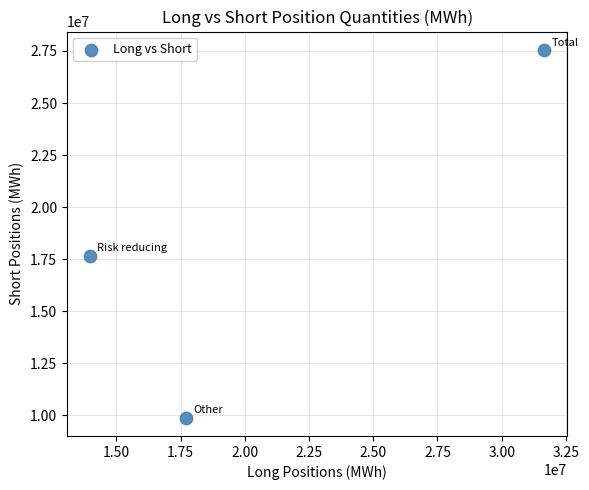

What is the range of Y values (max minus min)?

17666100